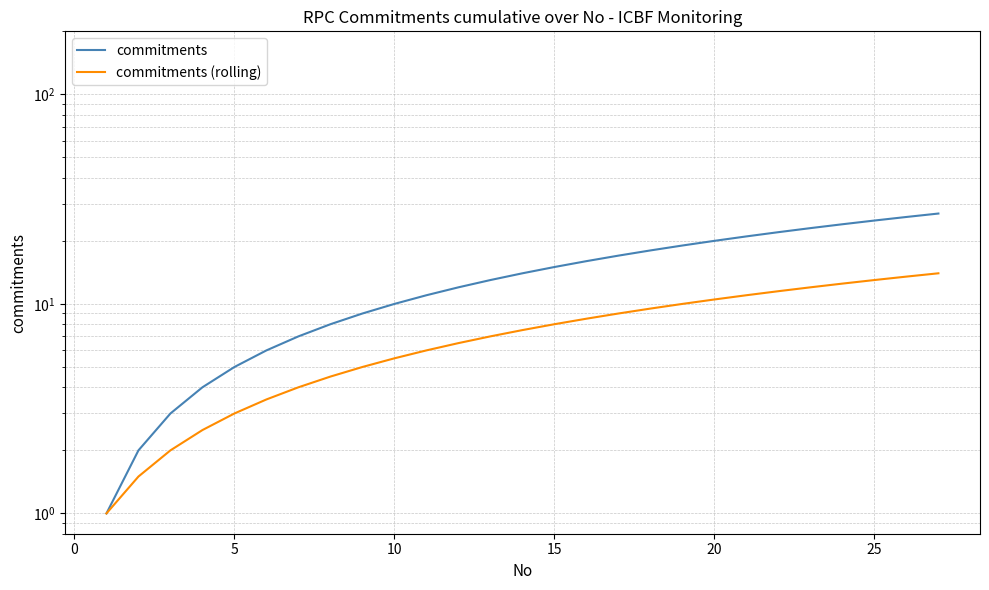

Rank the series at 20 from lowest to highest value.

commitments (rolling), commitments